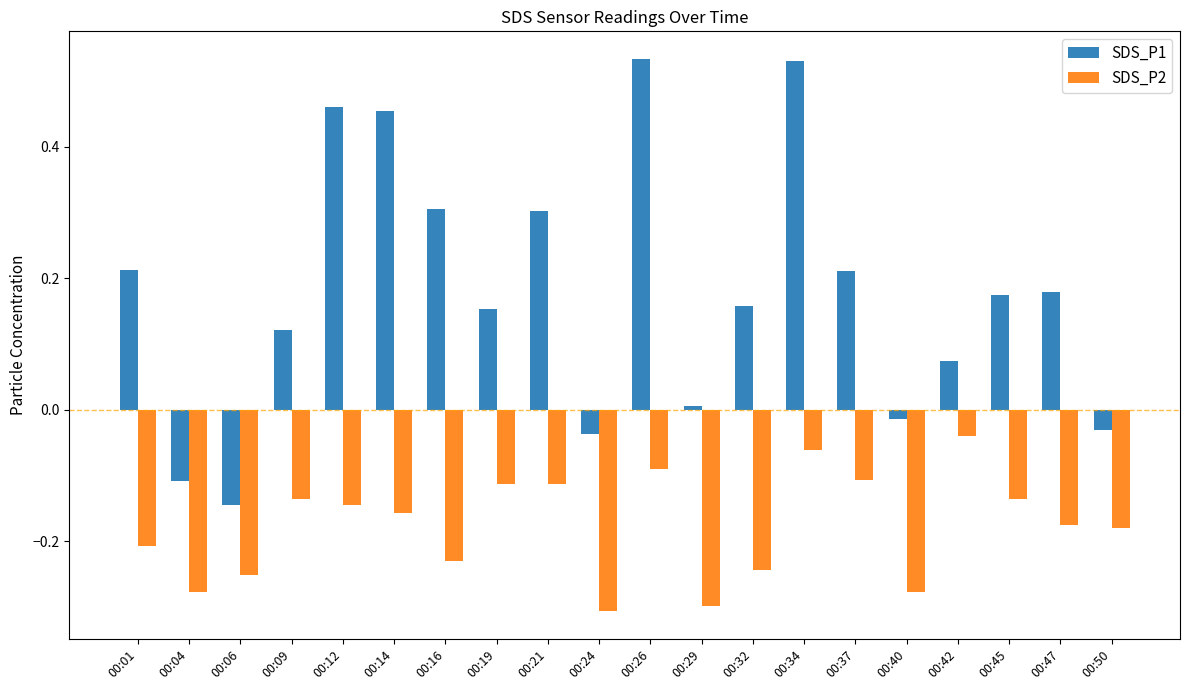

Where does the SDS_P1 series first go above 0?

00:01